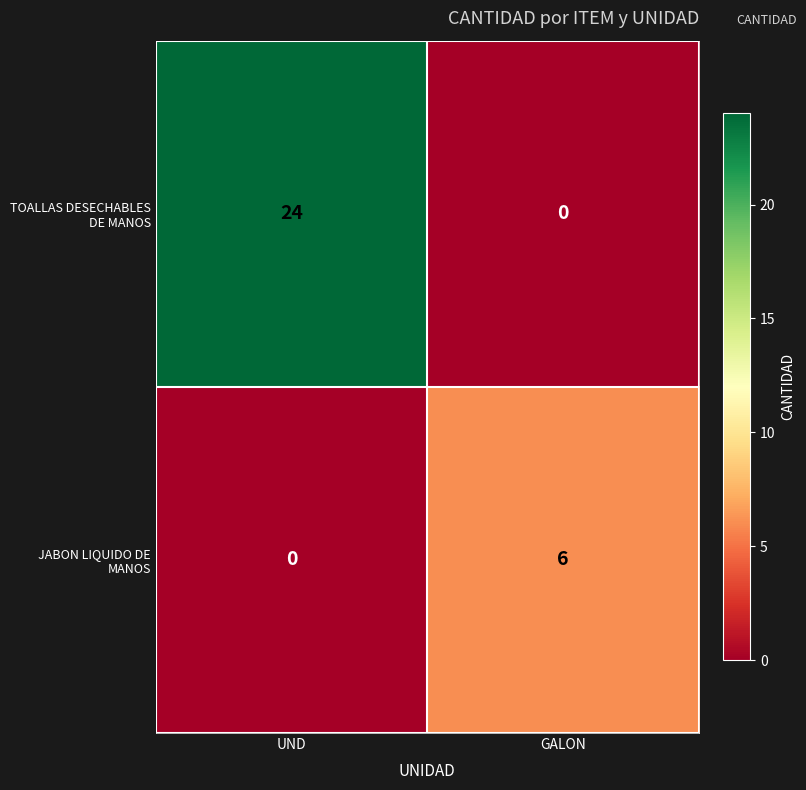

How many values in the JABON LIQUIDO DE MANOS series are below 6?

1